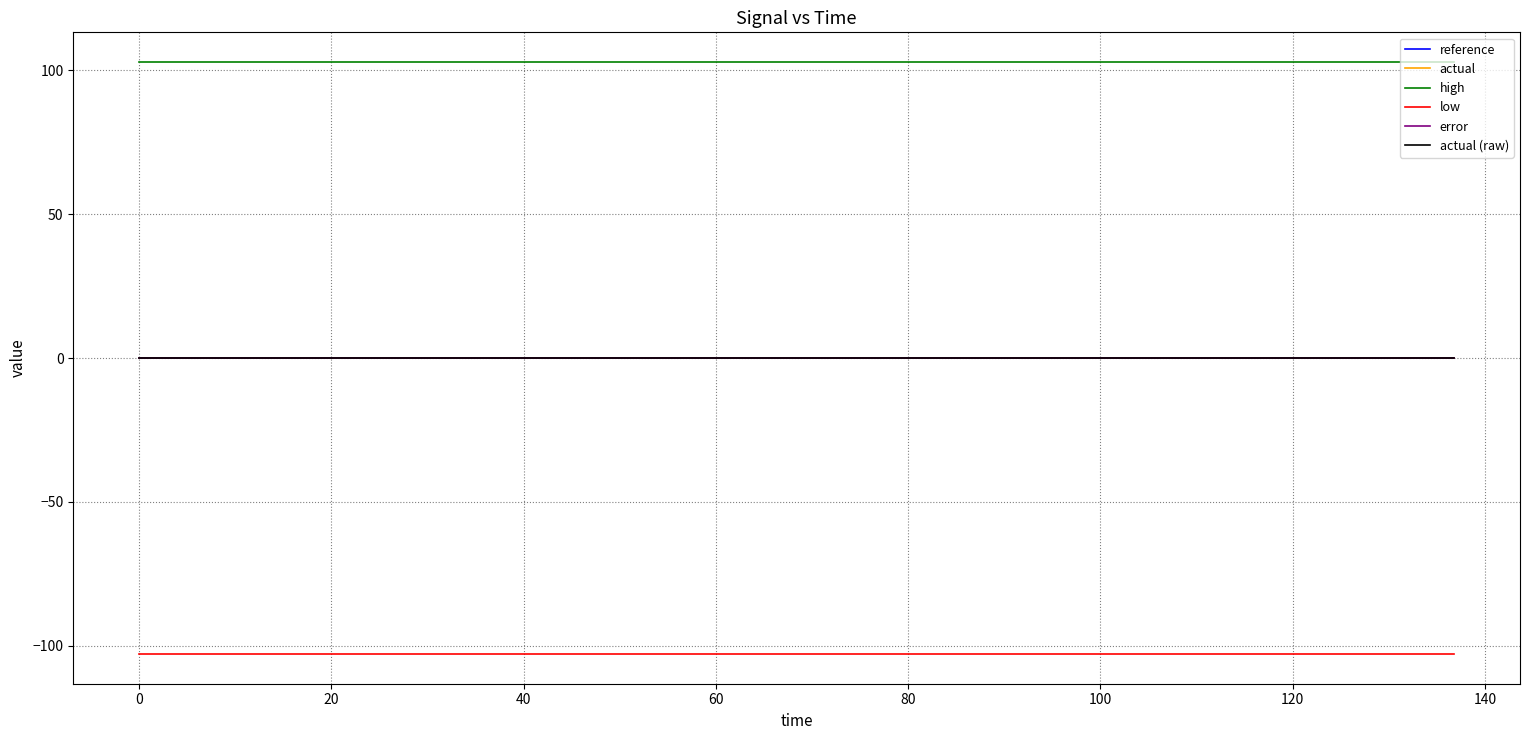

Does the chart have visible grid lines?

Yes